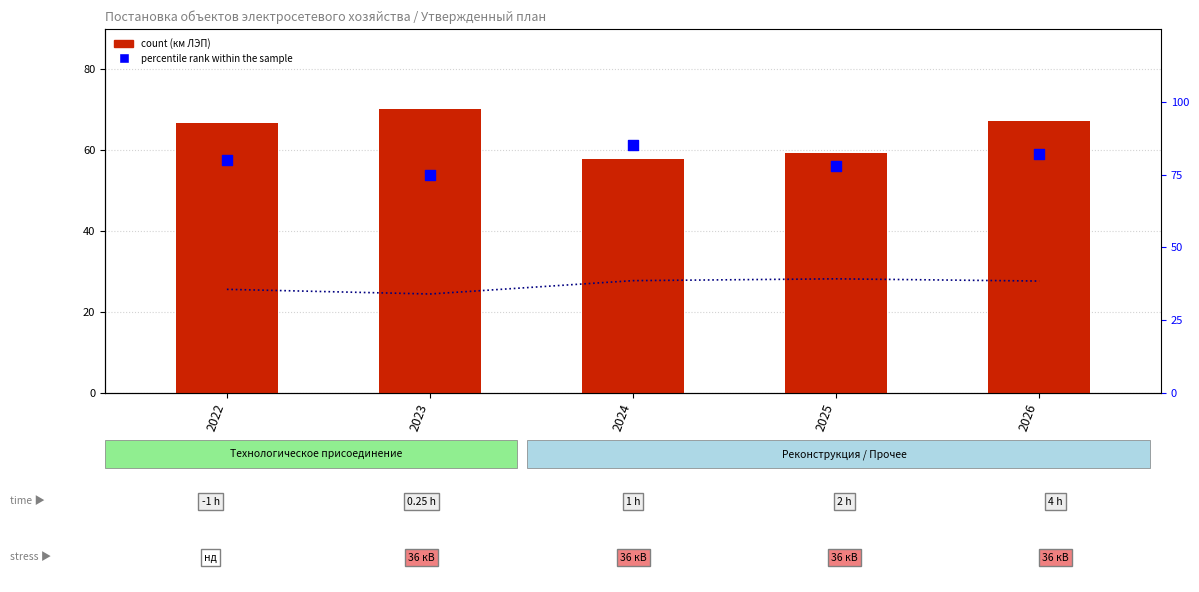

What is the total value across all series at 2024?

170.6